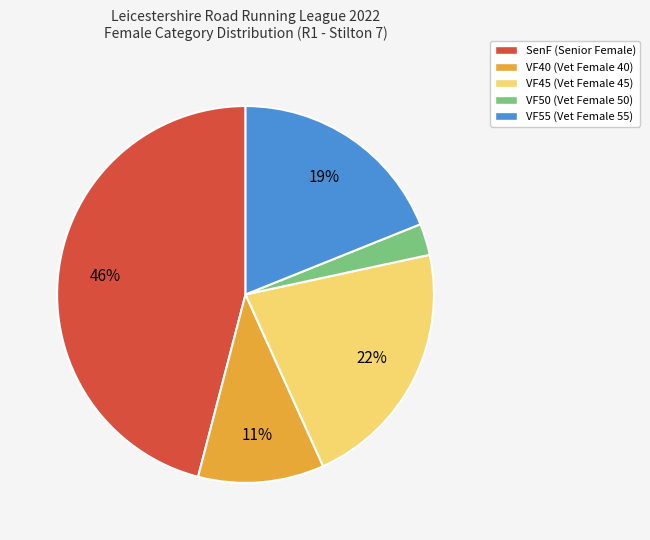

To the nearest percent, what is the difference between the VF55 and VF50 slice percentages?

16%